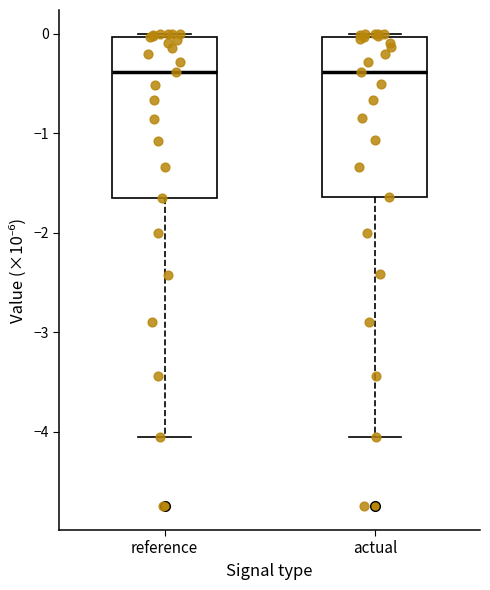

Reading left to right, read every box against the y-axis: the position of its median line, the range the box covers, and the ends of its whiskers. The values are not printed on the chart, so give them approximately, as read against the axis.

reference: median -0.4, box -1.6 to 0.0, whiskers -4.1 to 0.0 (just above the box's upper edge)
actual: median -0.4, box -1.6 to 0.0, whiskers -4.1 to 0.0 (just above the box's upper edge)